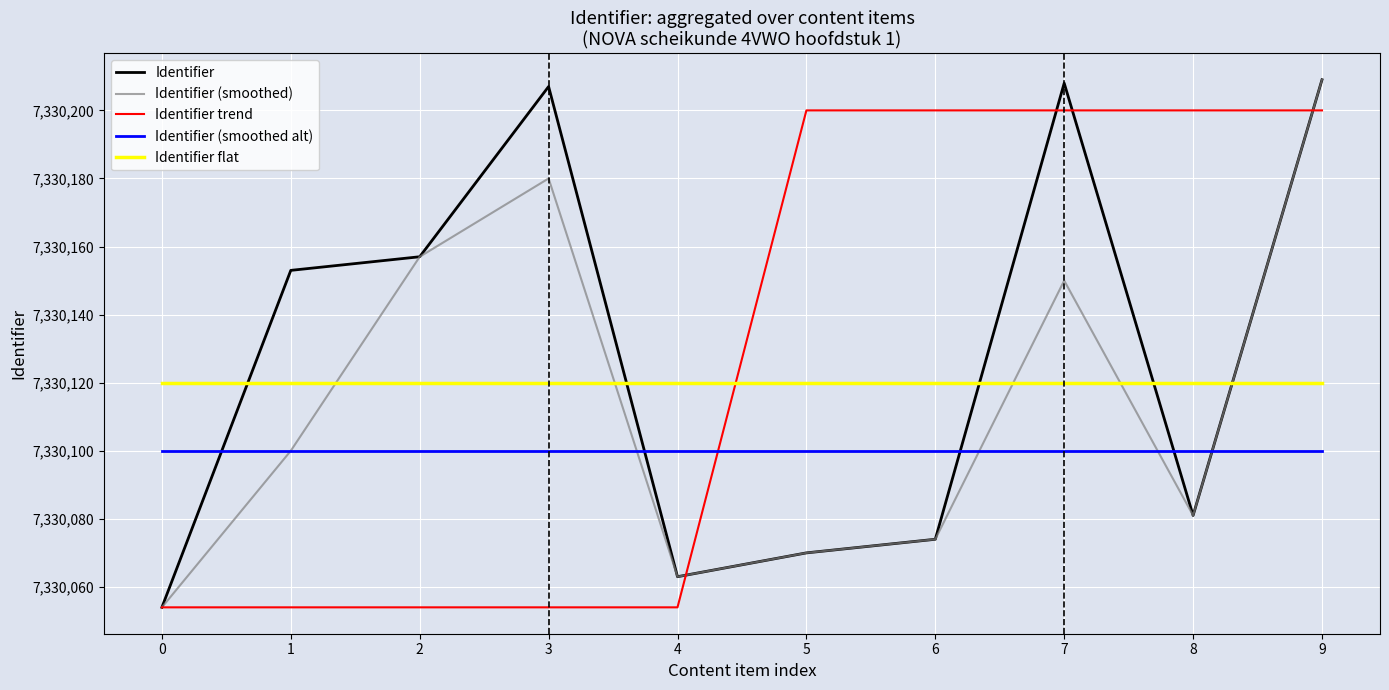

What are all the series names shown in the legend?

Identifier, Identifier (smoothed), Identifier trend, Identifier (smoothed alt), Identifier flat